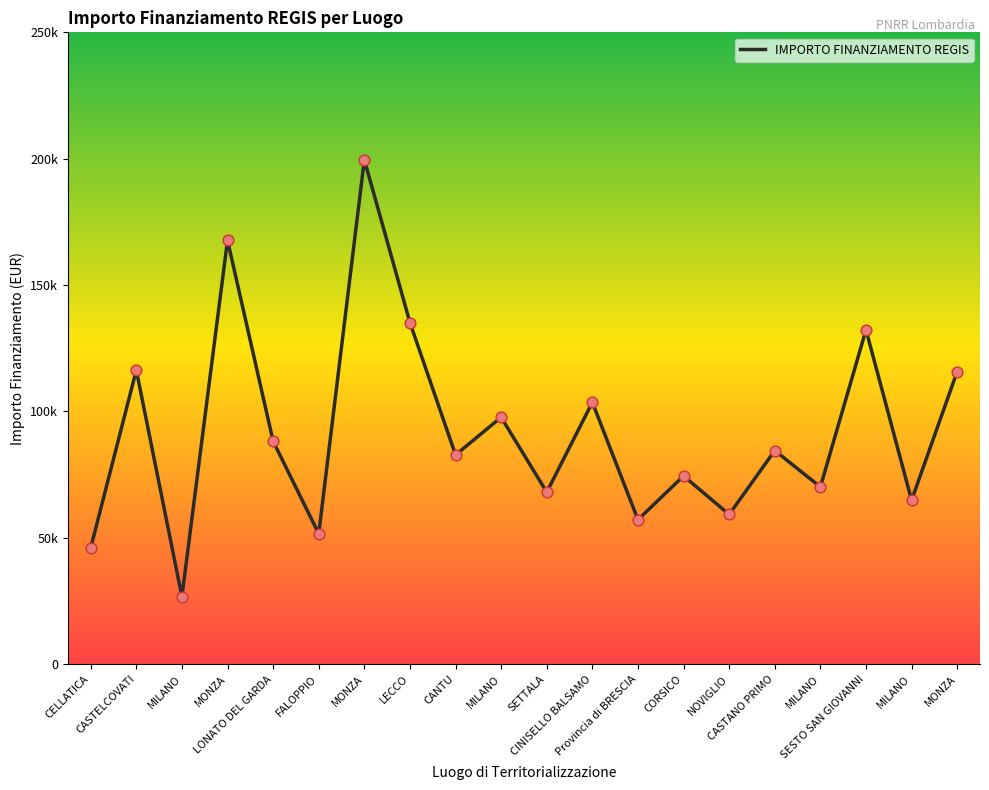

What is the ratio of the value at MILANO to the value at MILANO?

2.6